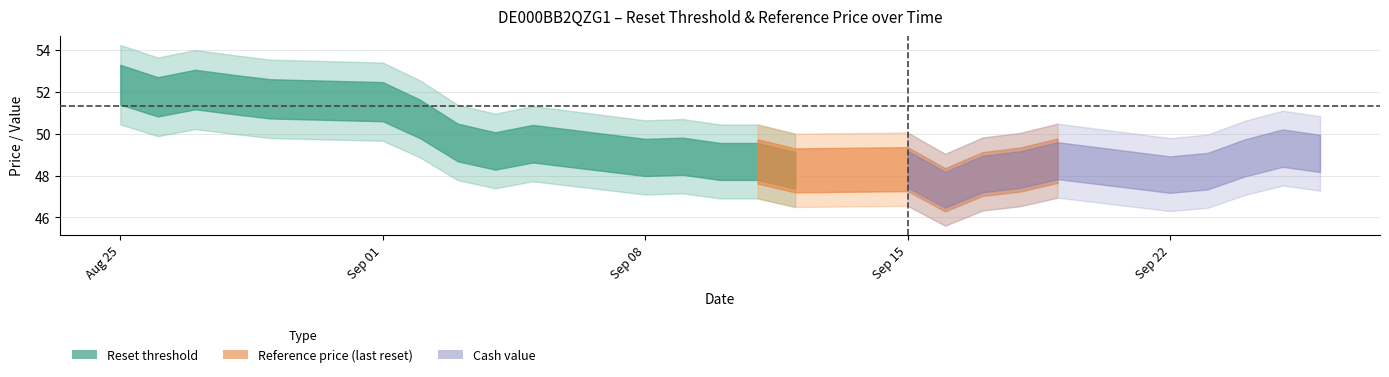

How many lines are shown in the chart?

3